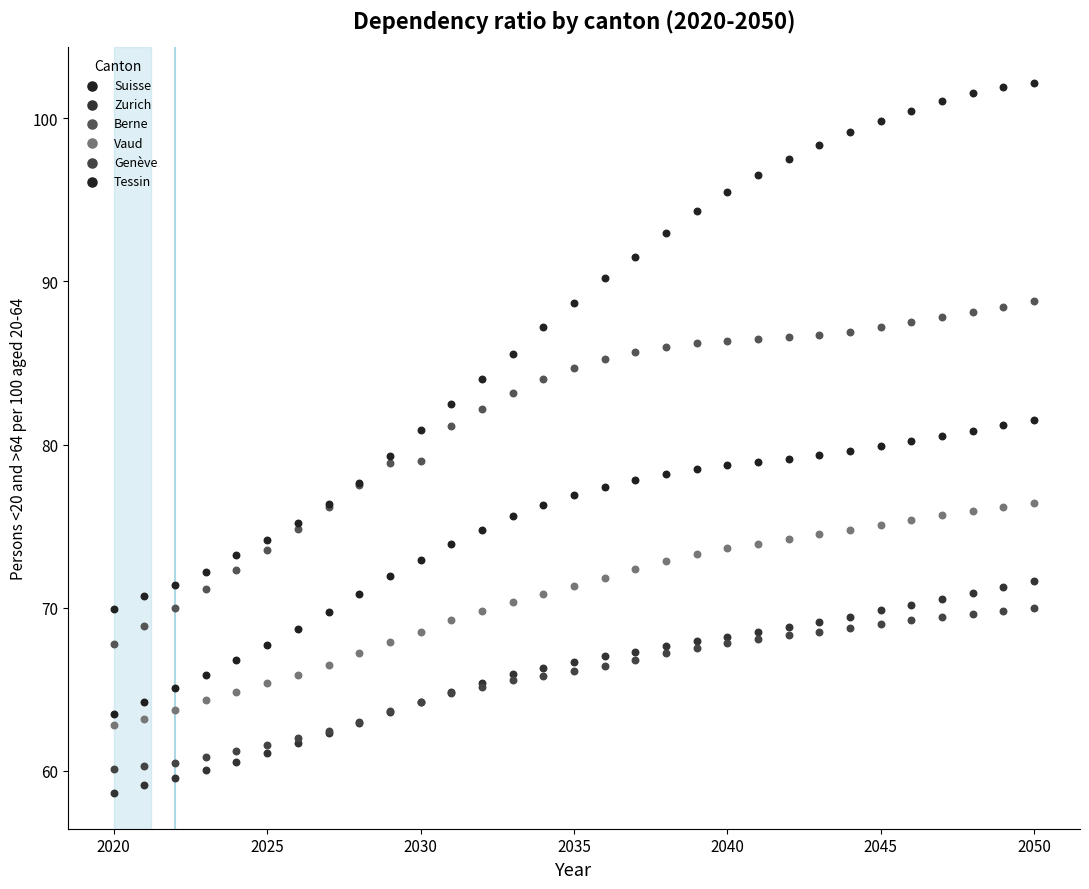

Which series has the widest spread of Y values?

Tessin